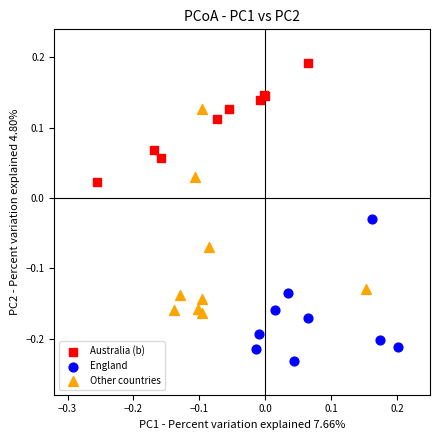

Which series reaches the maximum Y coordinate?

Australia (b)